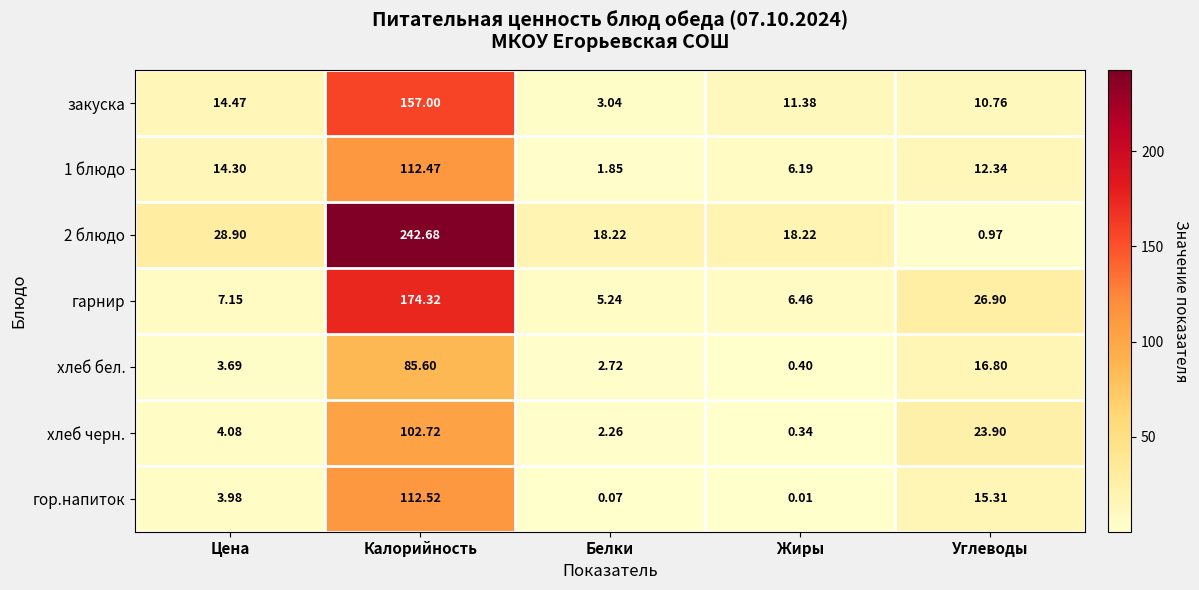

List the labels in order of закуска value, smallest first.

Белки, Углеводы, Жиры, Цена, Калорийность